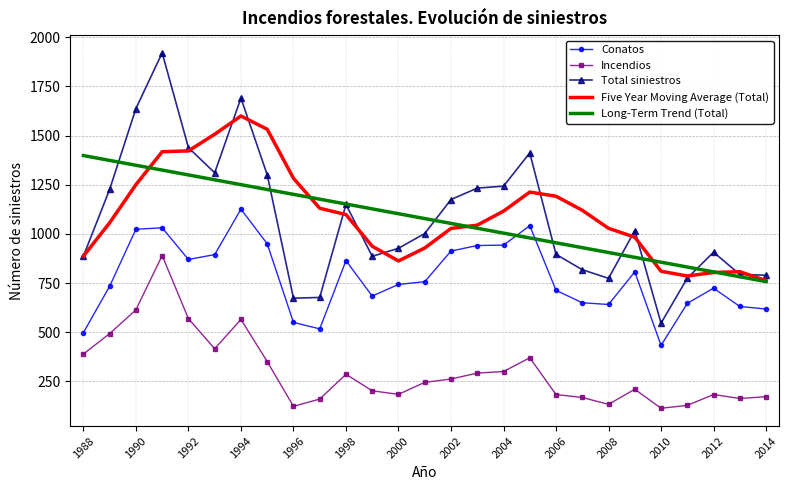

What is the sum of all Incendios values?

8164.0